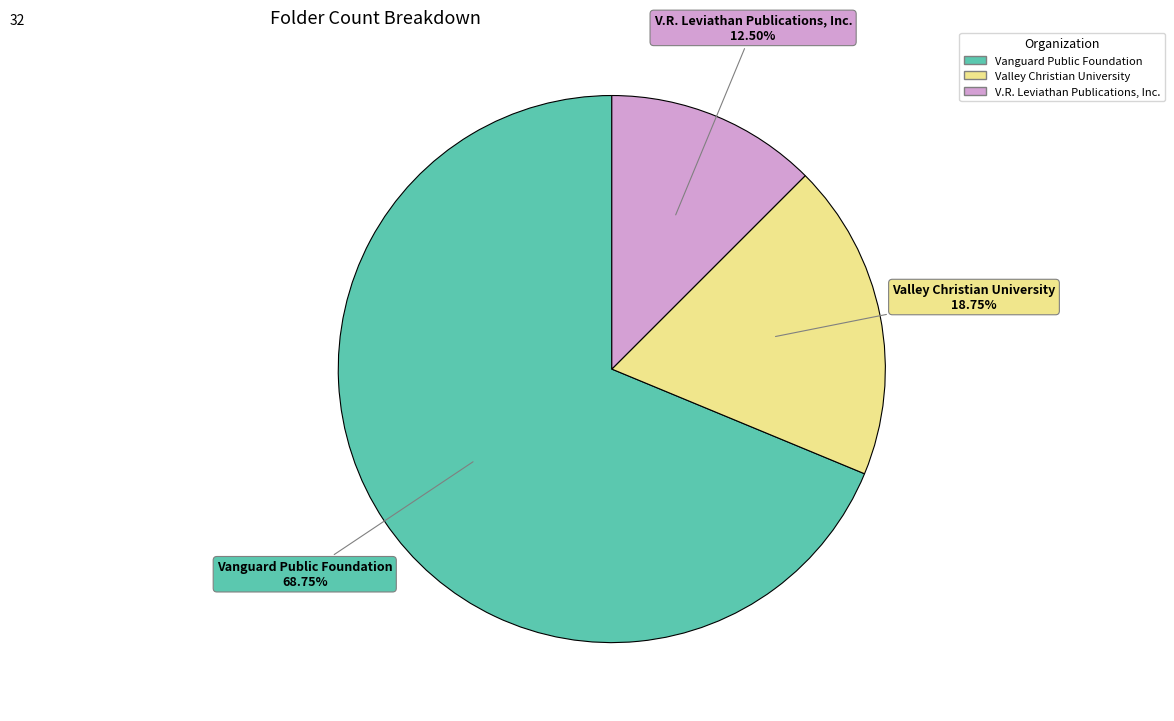

Which category has the smallest portion of the pie?

V.R. Leviathan Publications, Inc.